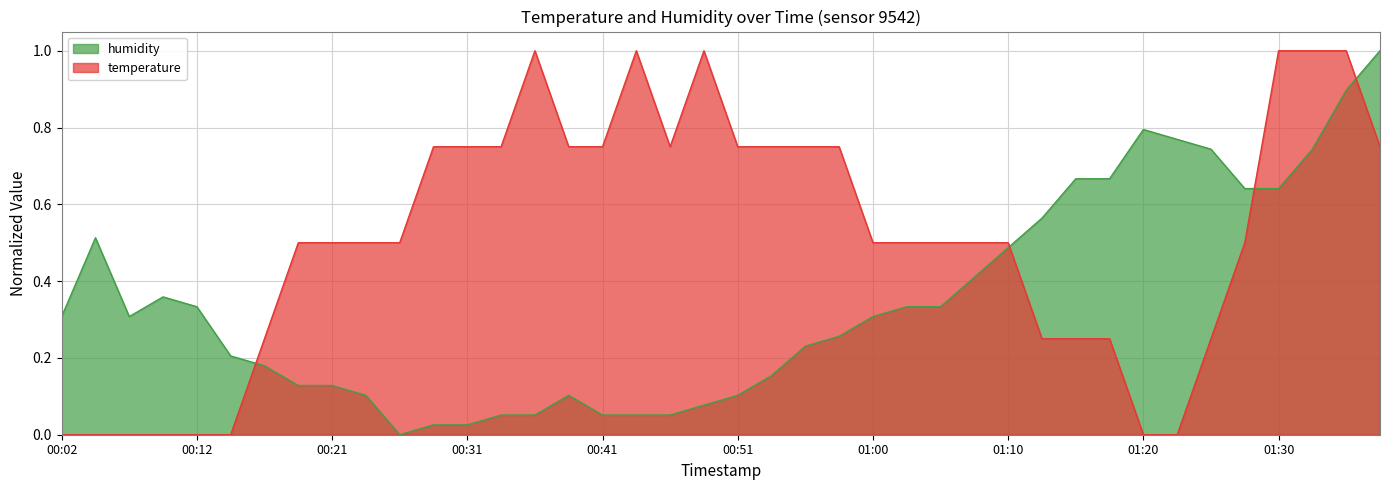

Reading right to left, list all the values displayed in this chart.

temperature: 0.8	1.0	1.0	1.0	0.5	0.3	0.0	0.0	0.3	0.3	0.3	0.5	0.5	0.5	0.5	0.5	0.8	0.8	0.8	0.8	1.0	0.8	1.0	0.8	0.8	1.0	0.8	0.8	0.8	0.5	0.5	0.5	0.5	0.3	0.0	0.0	0.0	0.0	0.0	0.0
humidity: 1.0	0.9	0.7	0.6	0.6	0.7	0.8	0.8	0.7	0.7	0.6	0.5	0.4	0.3	0.3	0.3	0.3	0.2	0.2	0.1	0.1	0.1	0.1	0.1	0.1	0.1	0.1	0.0	0.0	0.0	0.1	0.1	0.1	0.2	0.2	0.3	0.4	0.3	0.5	0.3